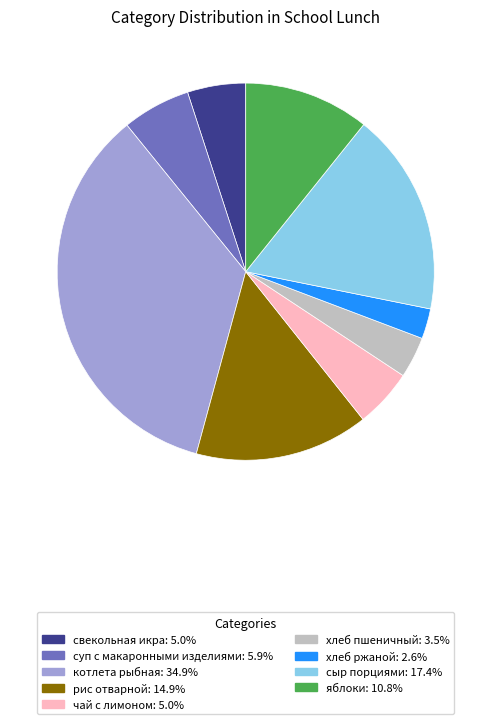

Is there any slice that represents more than half of the pie?

No